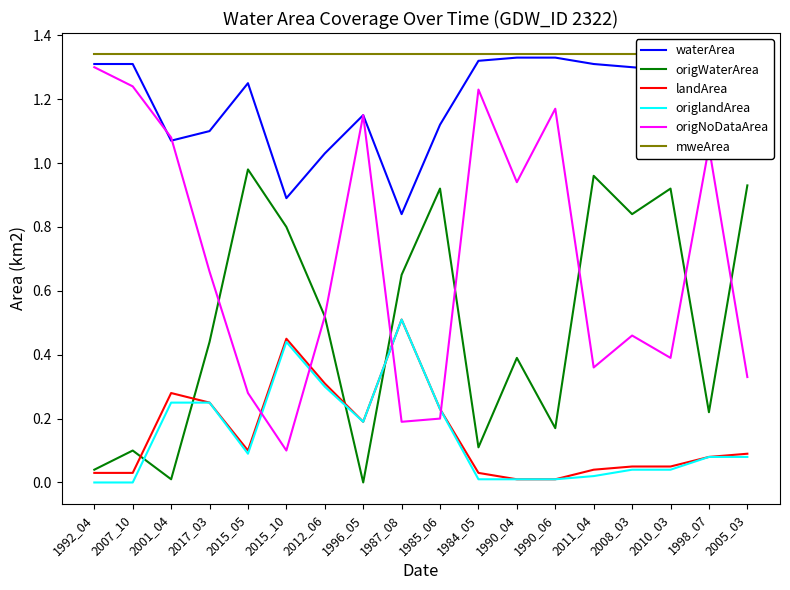

At which category is the sum across all series the highest?

2017_03